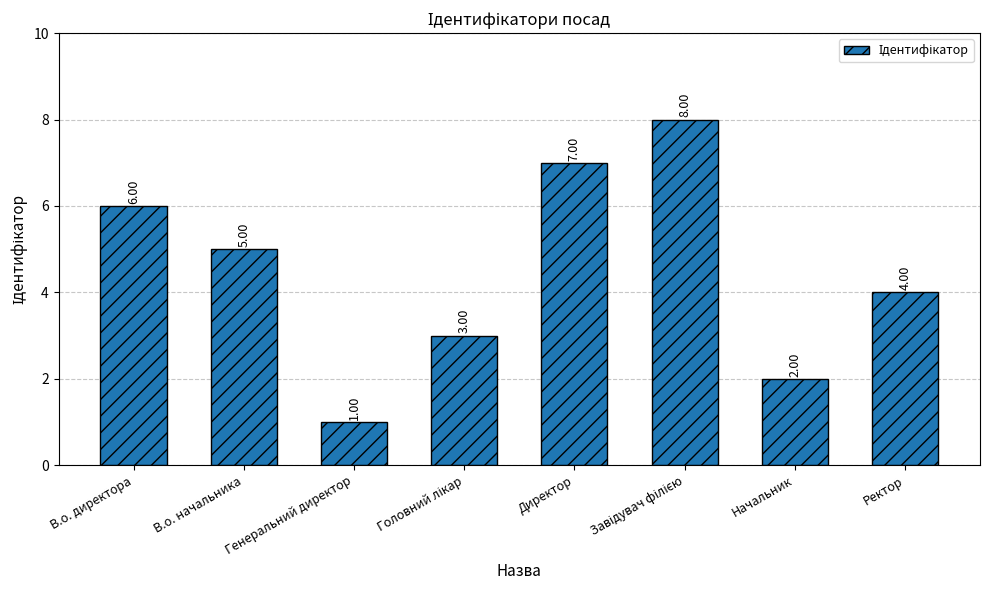

Which category has the lowest value across all series?

Генеральний директор